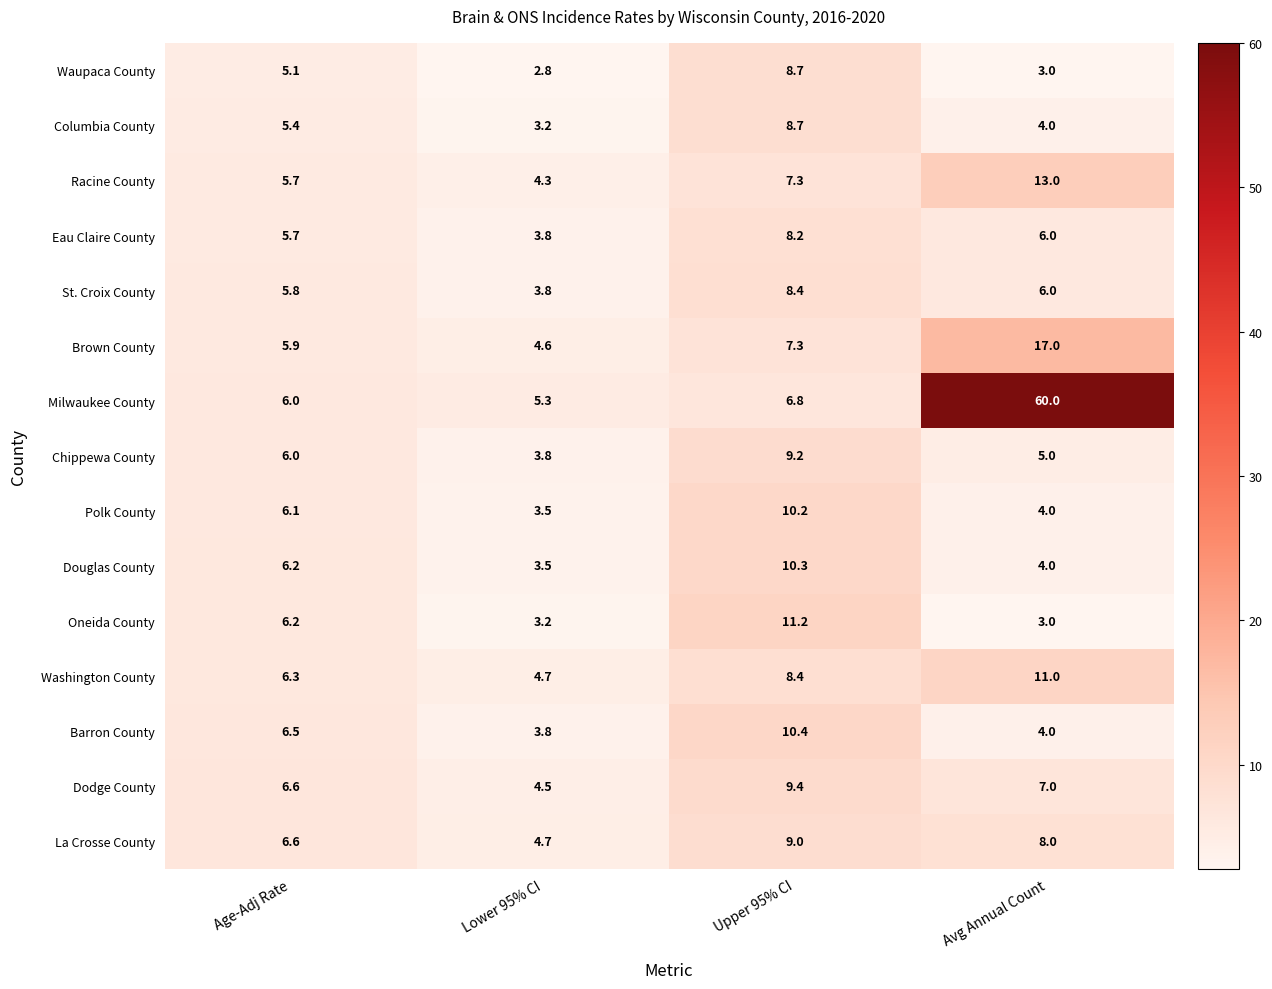

At which label does Columbia County reach its peak?

Upper 95% CI